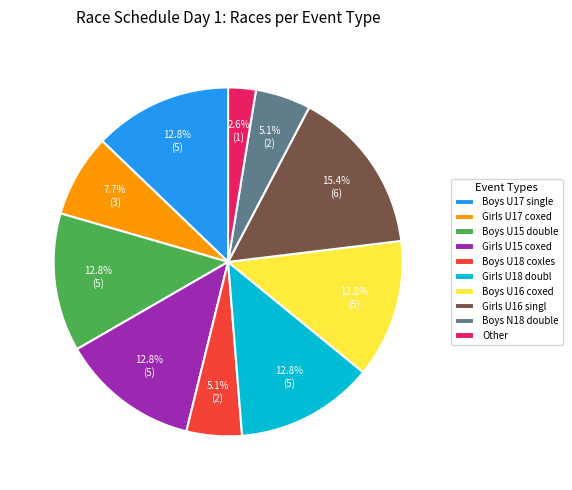

What is the ratio of the value at Girls U17 coxed to the value at Boys U16 coxed?

0.6